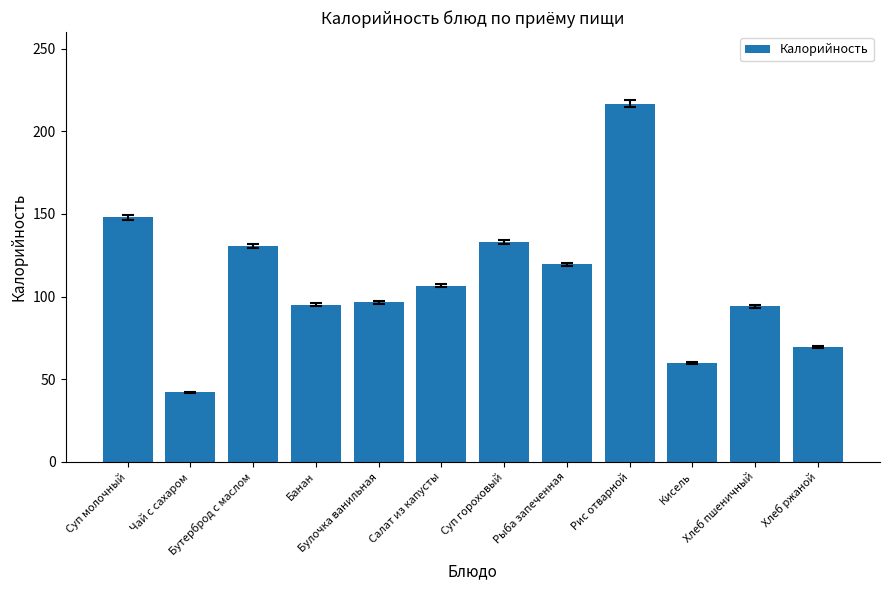

Count the number of categories in the chart.

12